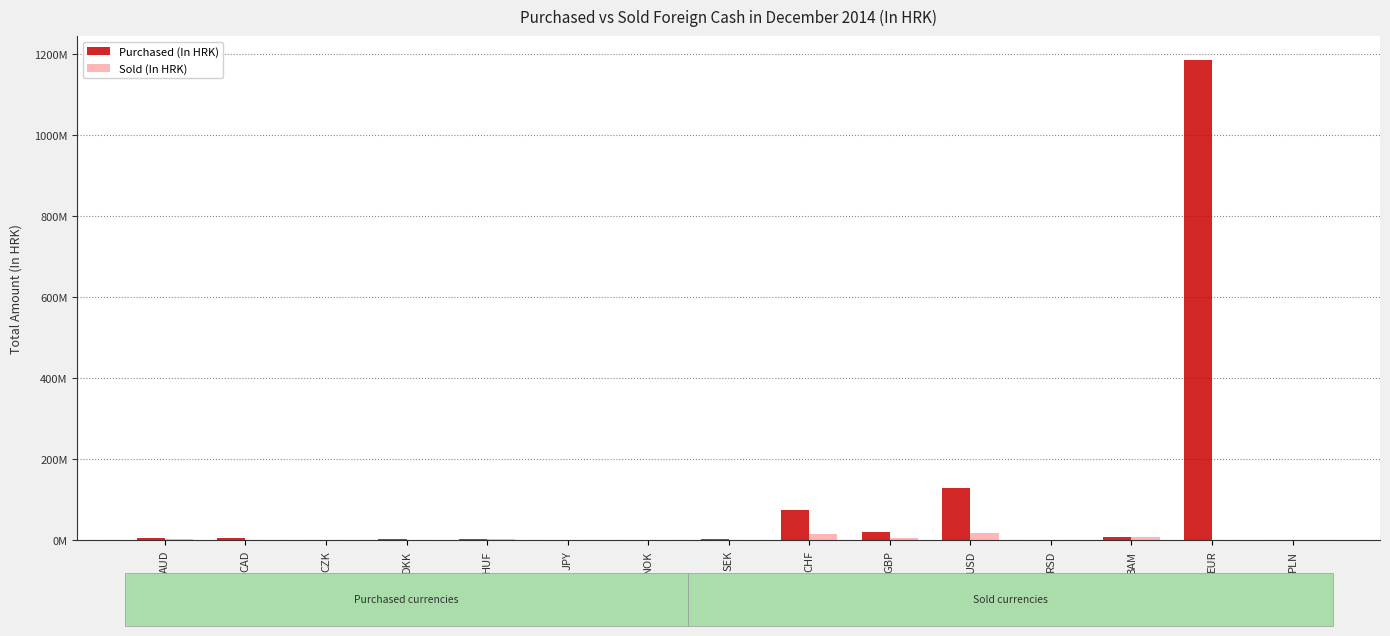

What is the label of the 9th bar from the right?

NOK